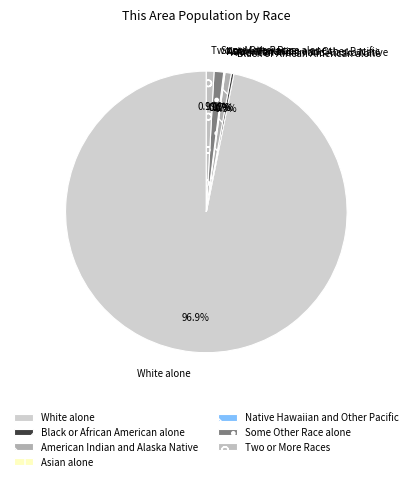

Which has a higher value, Asian alone or Two or More Races?

Two or More Races